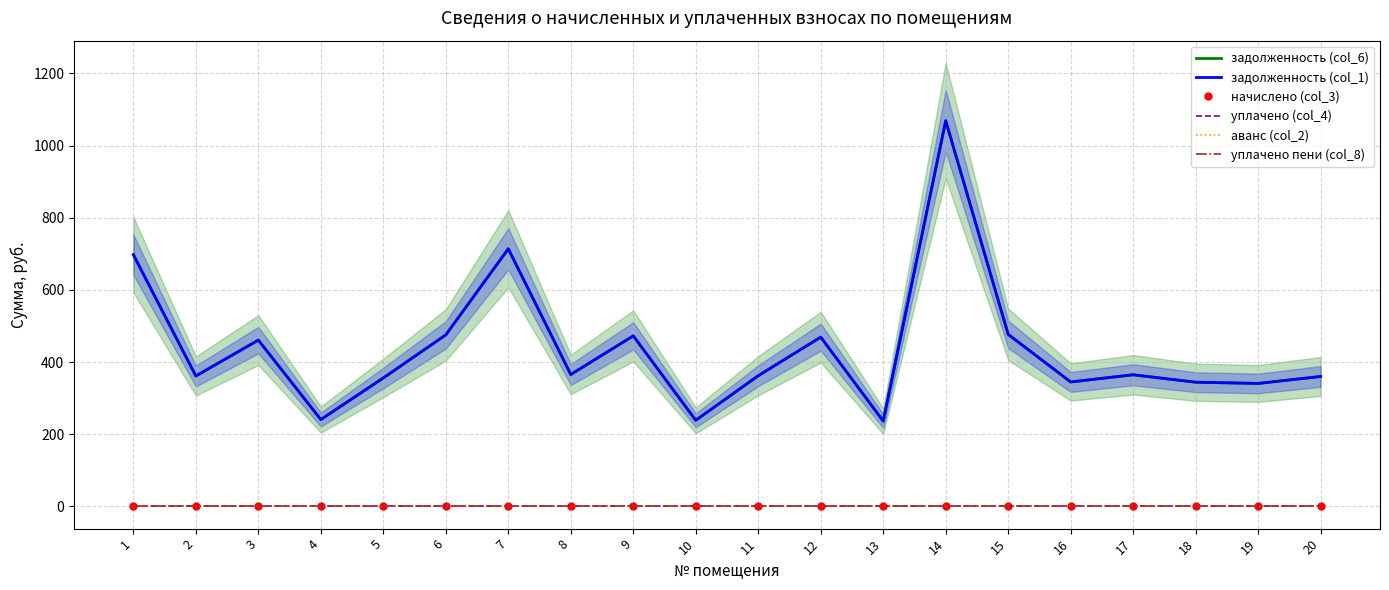

Rank the series at 14 from highest to lowest value.

задолженность (col_6), задолженность (col_1), начислено (col_3), уплачено (col_4), аванс (col_2), уплачено пени (col_8)